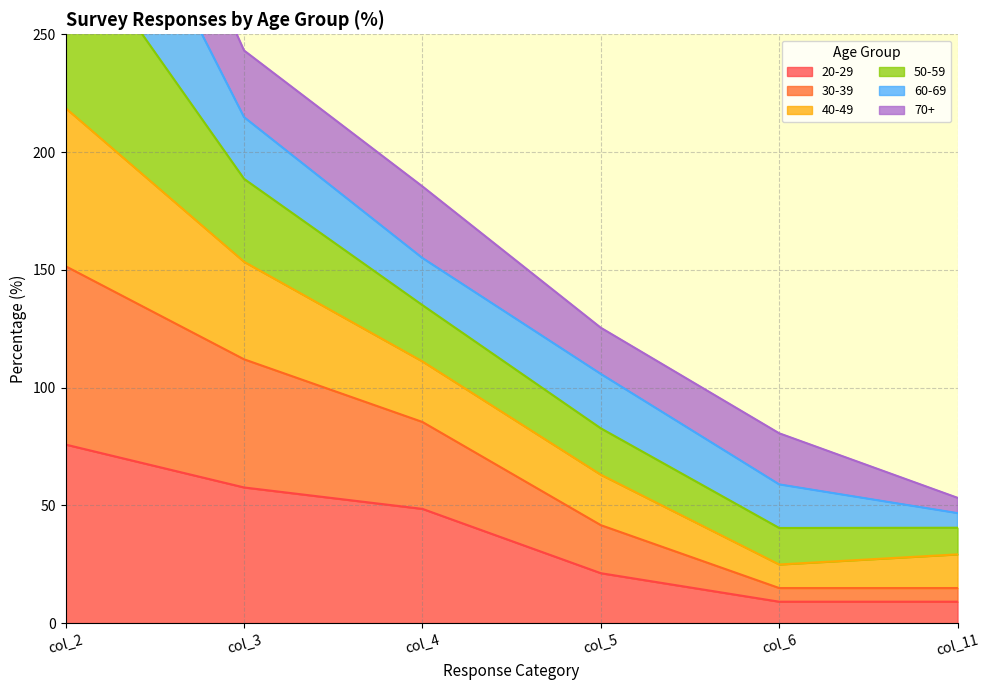

True or false: 30-39 and 40-49 cross at least once.

False